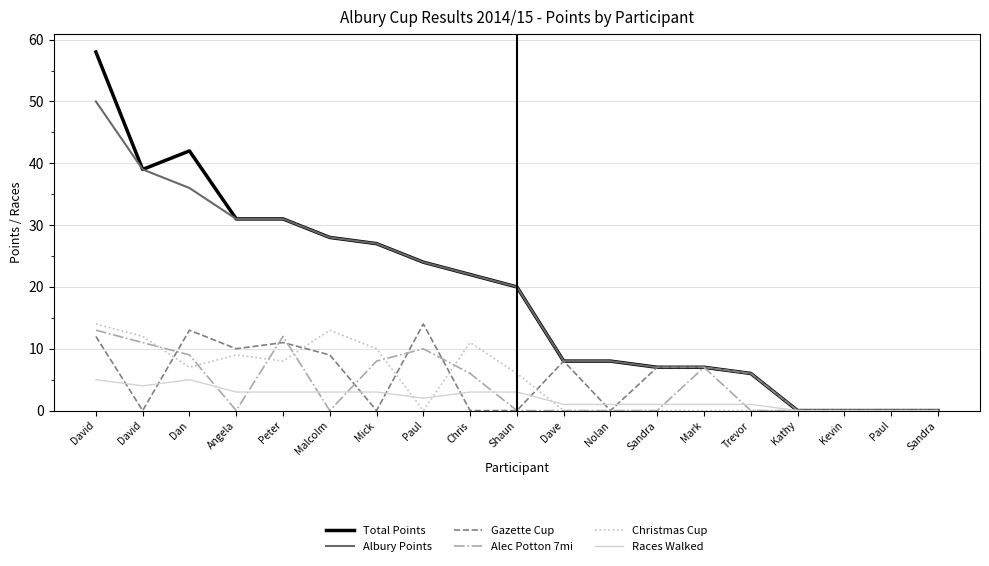

List the labels in order of Christmas Cup value, smallest first.

Paul, Dave, Nolan, Sandra, Mark, Trevor, Kathy, Kevin, Paul, Sandra, Shaun, Dan, Peter, Angela, Mick, Chris, David, Malcolm, David